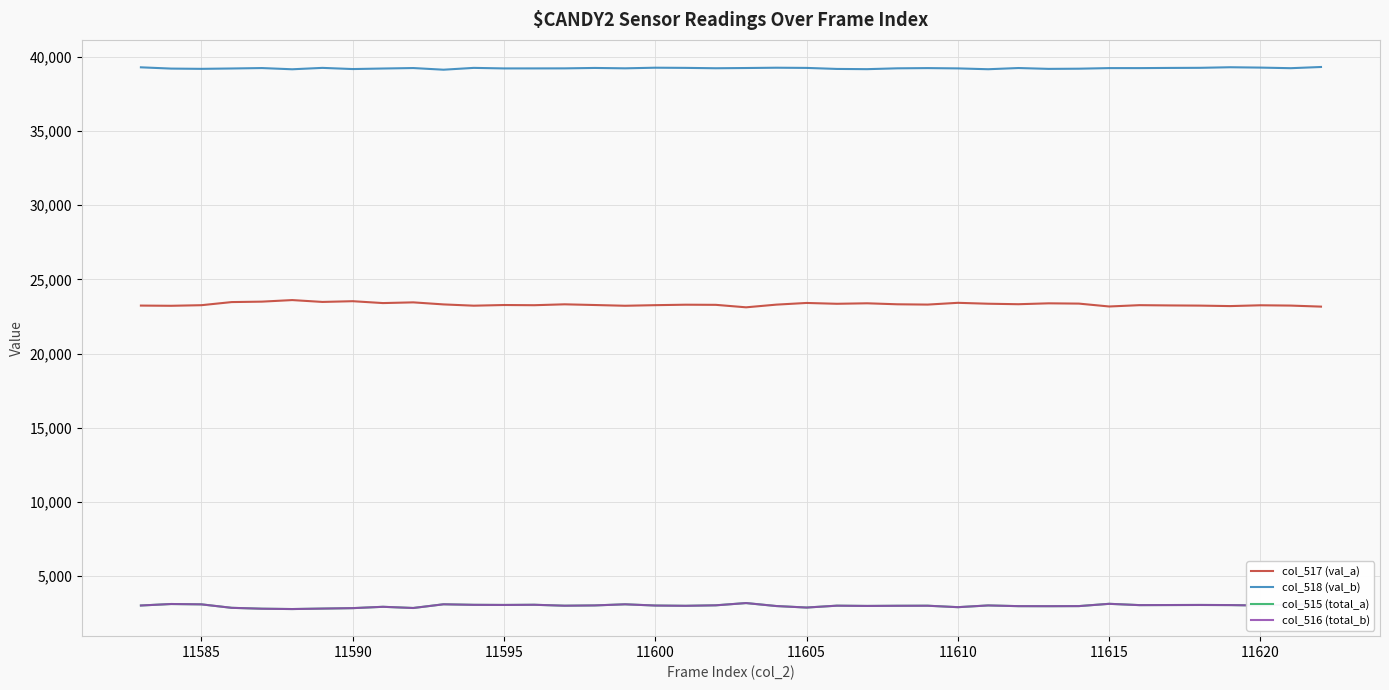

True or false: col_517 (val_a) and col_515 (total_a) cross at least once.

False